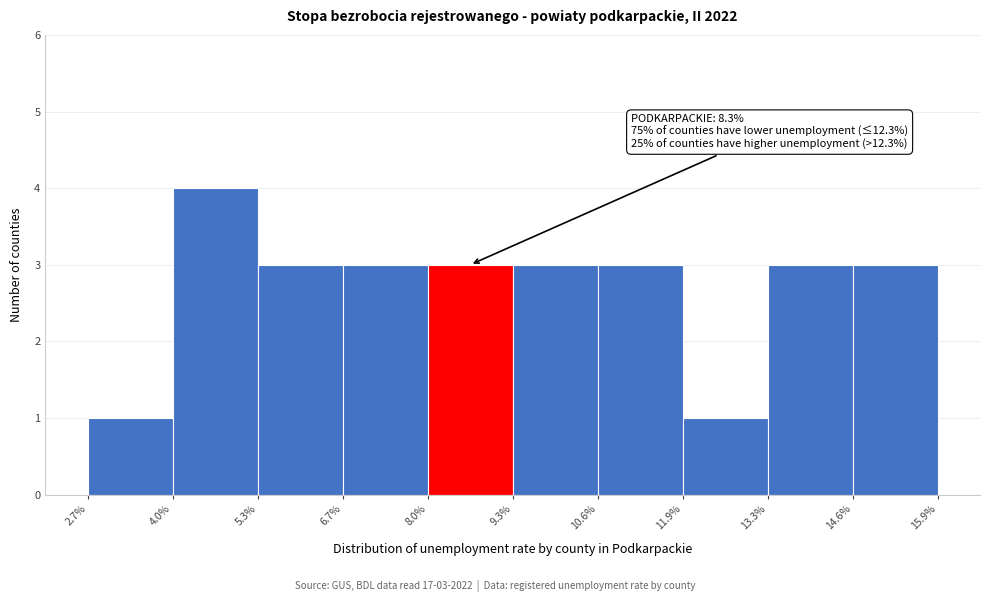

Over which range of the x-axis is the bar tallest?

4.0% to 5.3%